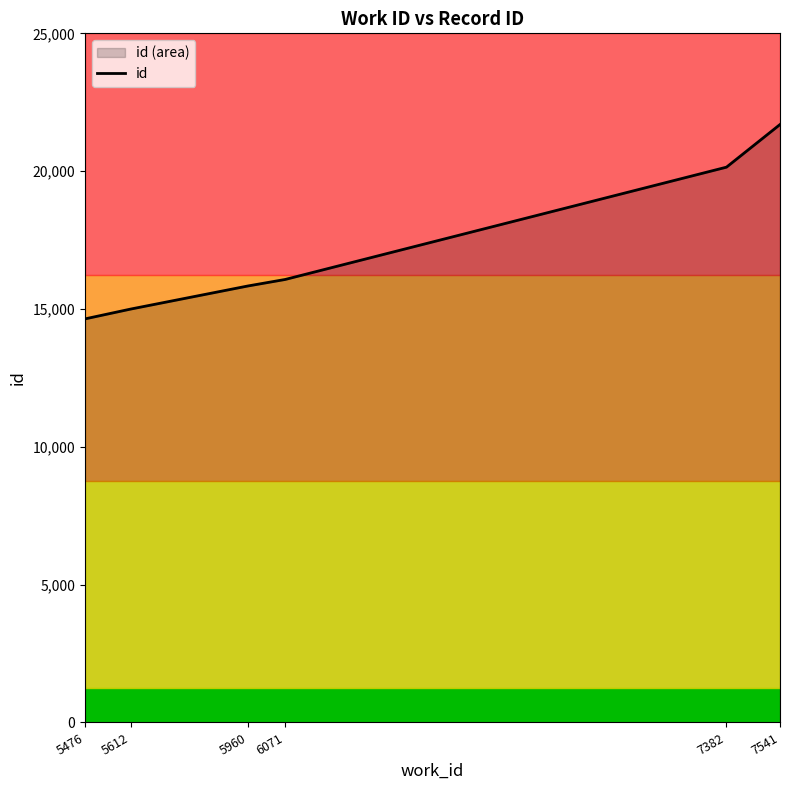

Rank the categories by value from lowest to highest.

5476, 5612, 5960, 6071, 7382, 7541